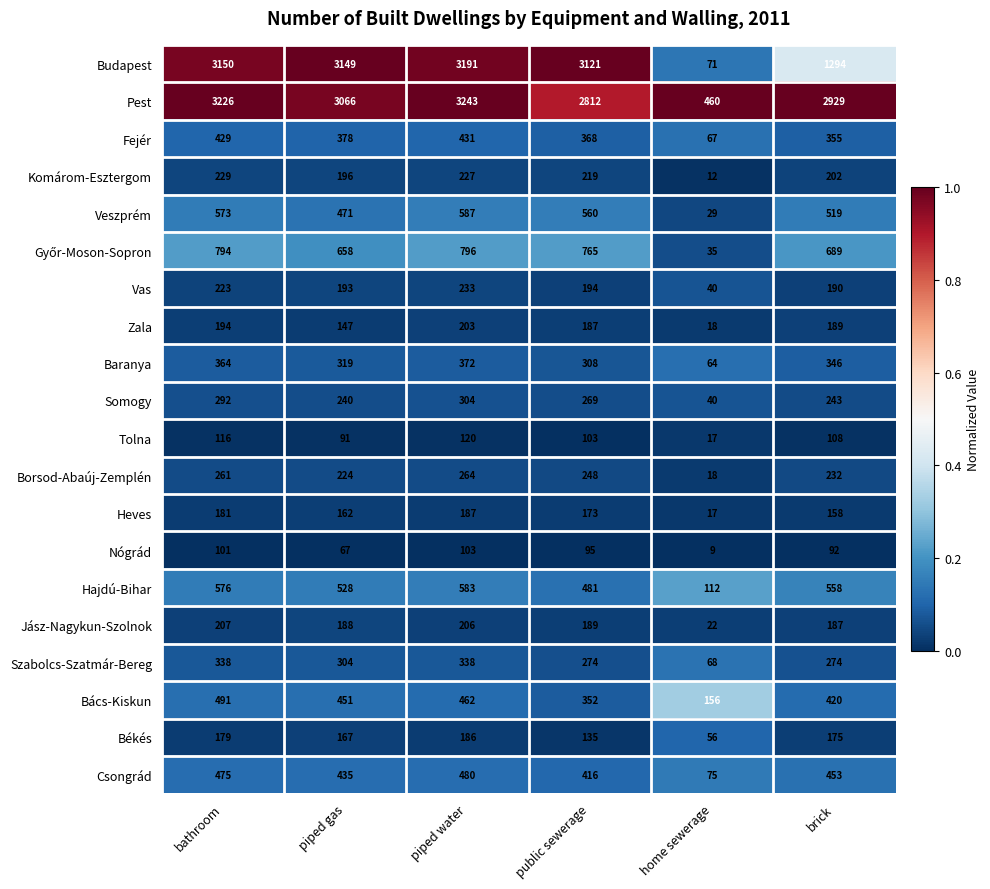

What is the sum of the Csongrád values at bathroom and public sewerage?

891